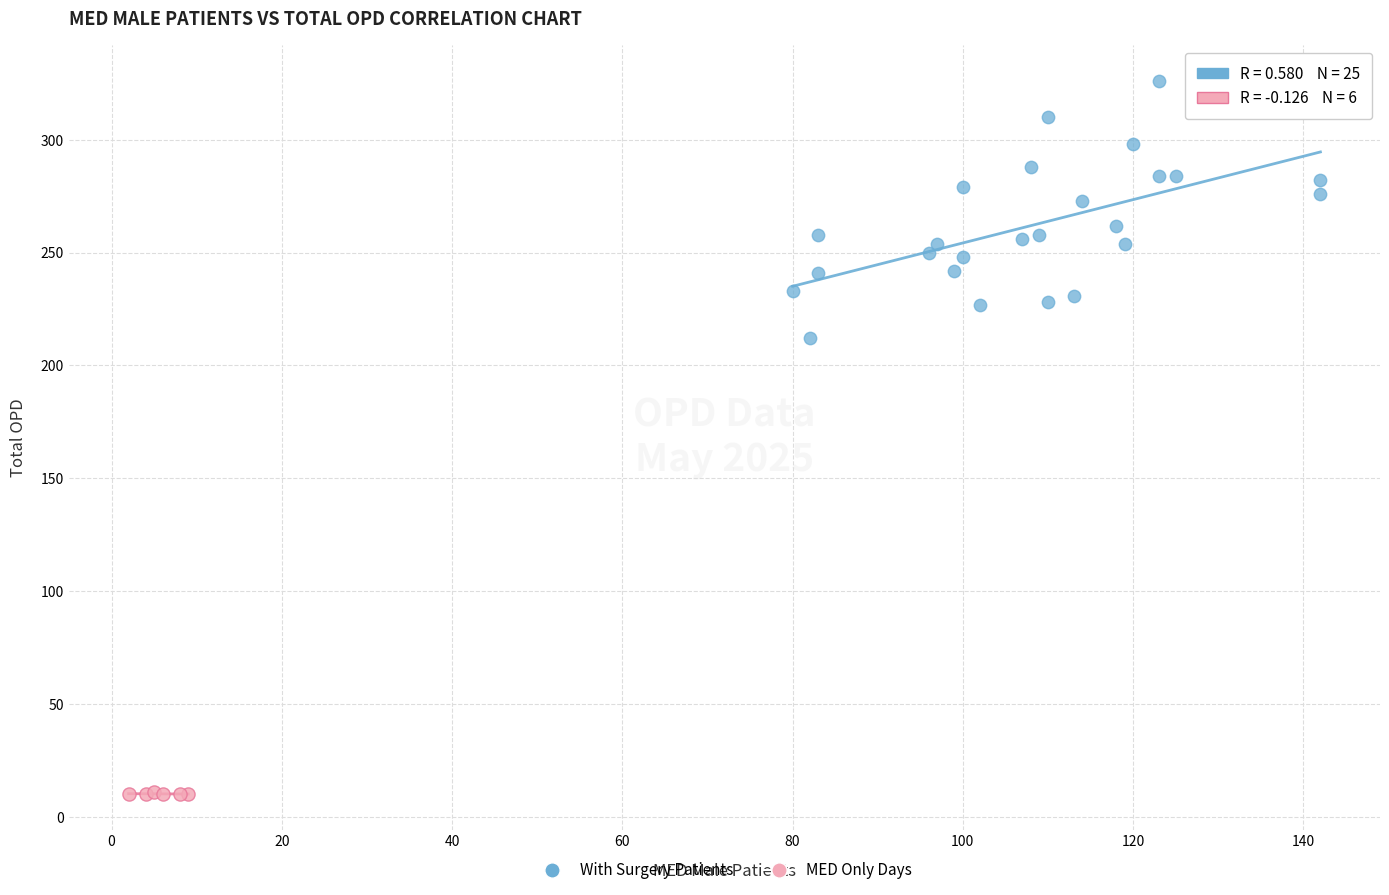

Which series has the largest Y range (max minus min)?

With Surgery Patients